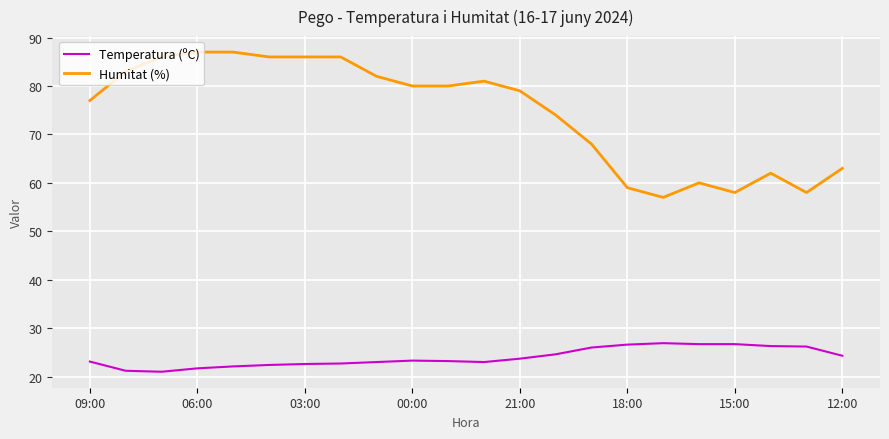

What is the minimum value shown in the chart?

21.0